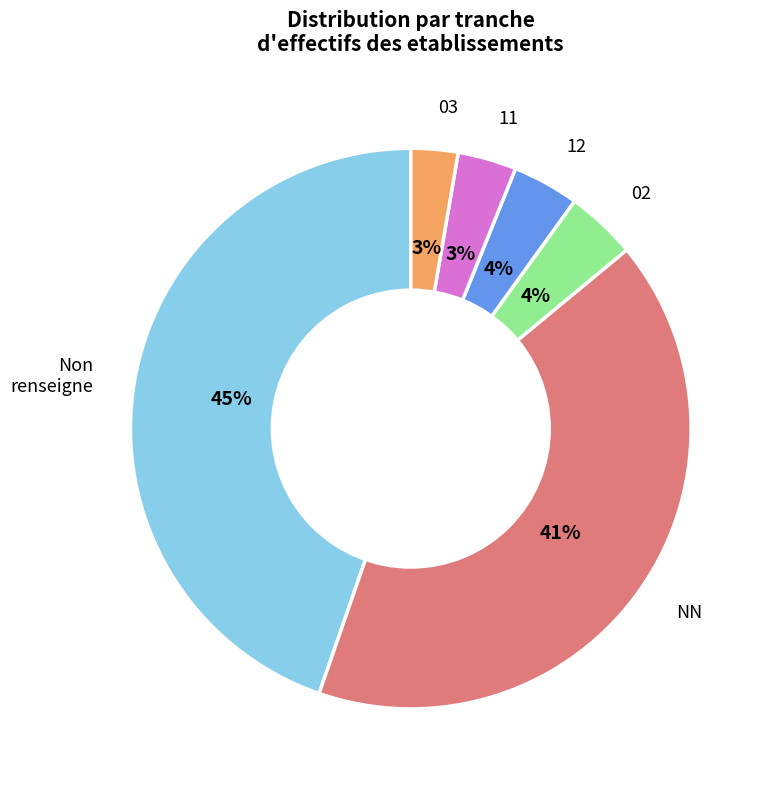

Is there any slice that represents more than half of the pie?

No